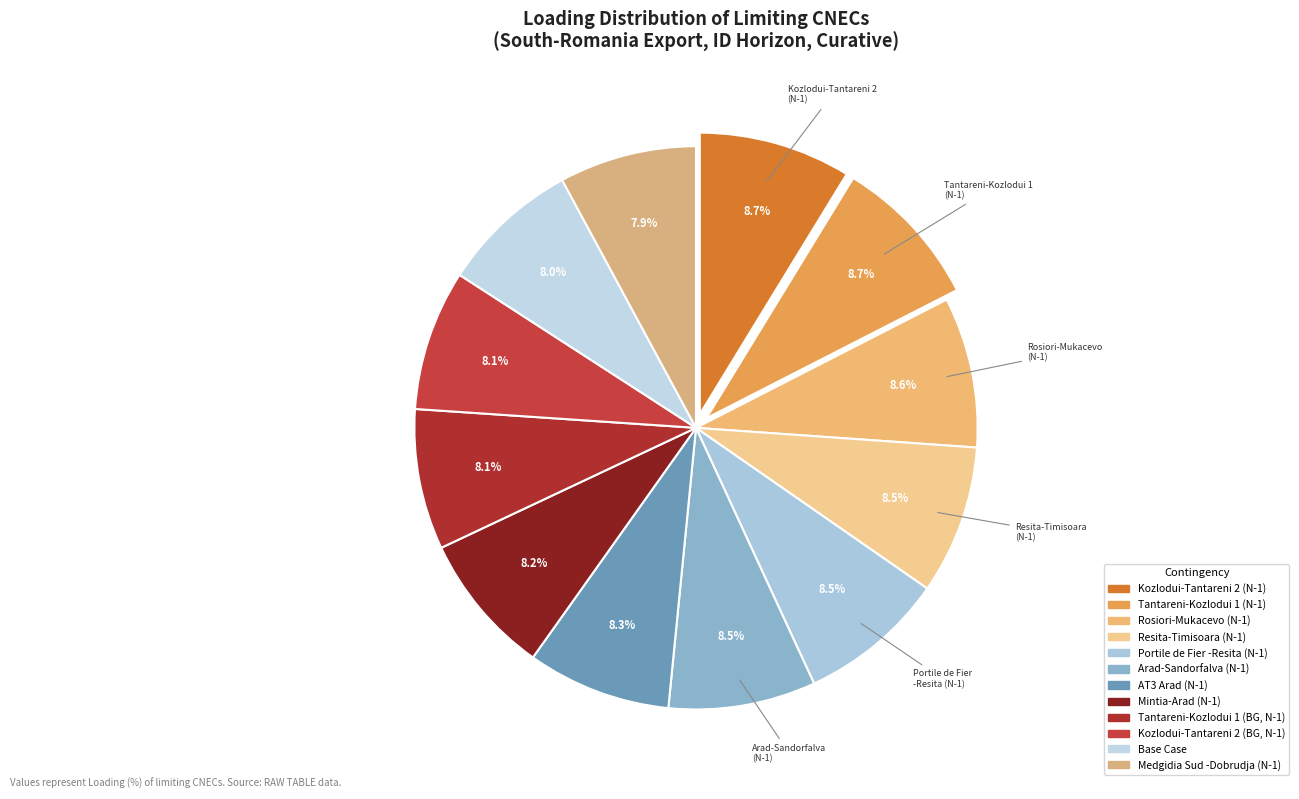

Is there any slice that represents more than half of the pie?

No